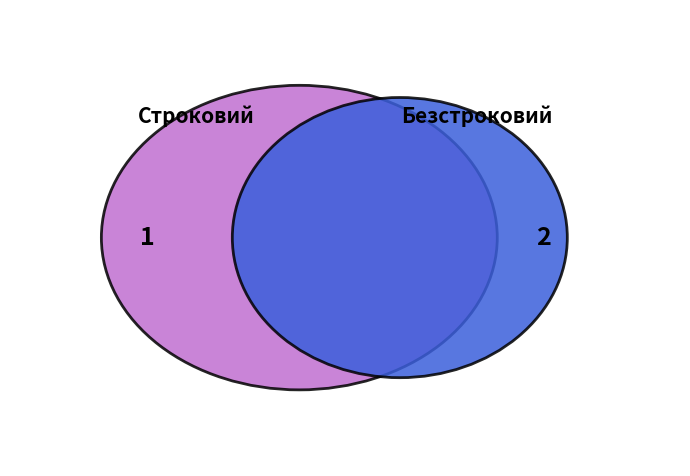

How many slices are in this pie chart?

2